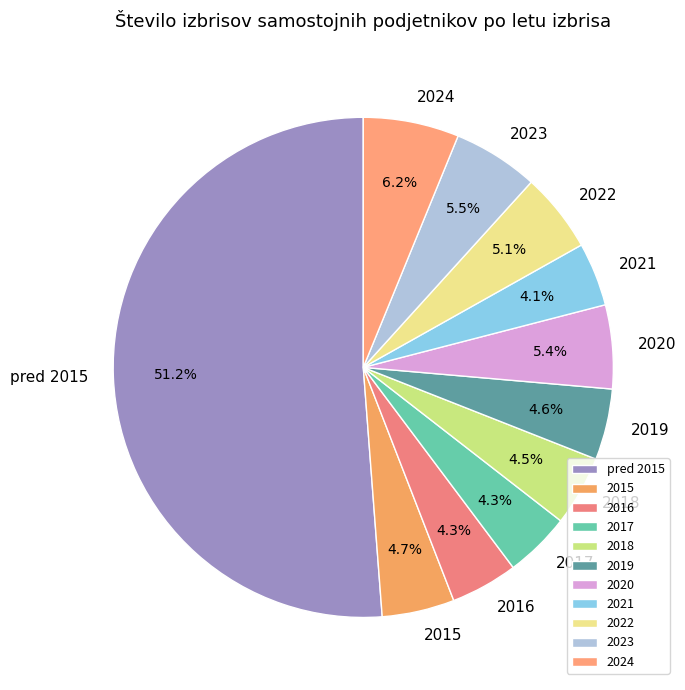

Is there any slice that represents more than half of the pie?

Yes